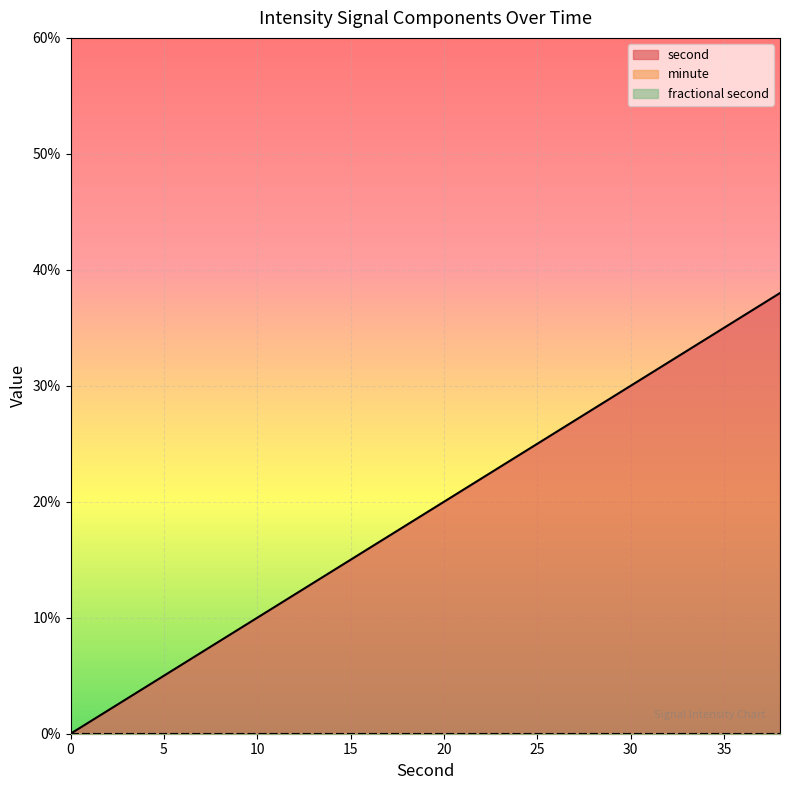

Rank the categories by fractional second value from lowest to highest.

0, 2, 4, 6, 8, 10, 12, 14, 16, 18, 20, 22, 24, 26, 28, 30, 32, 34, 36, 38